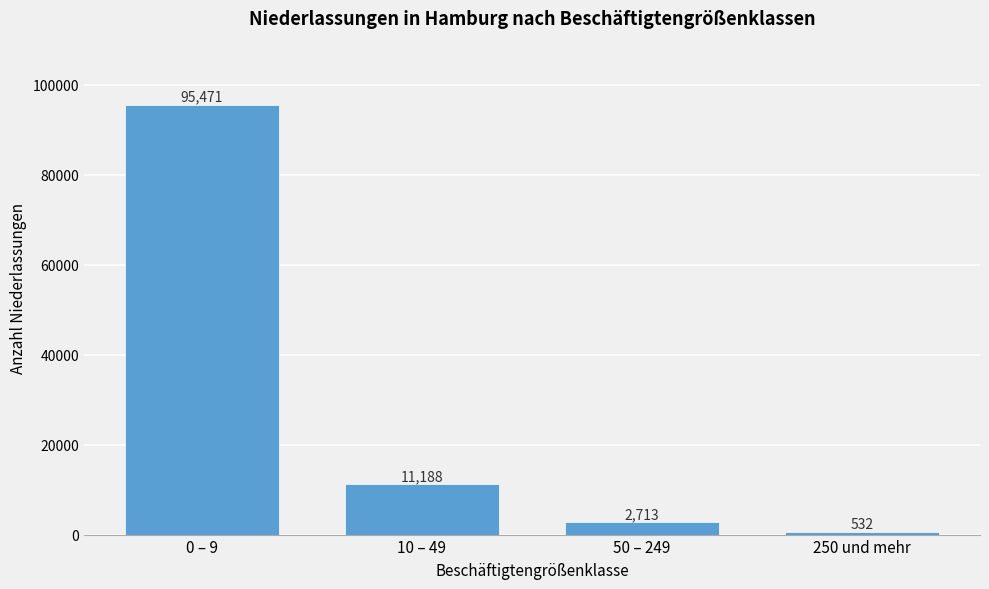

Reading left to right, transcribe all the data shown in this chart.

0 – 9=95471	10 – 49=11188	50 – 249=2713	250 und mehr=532